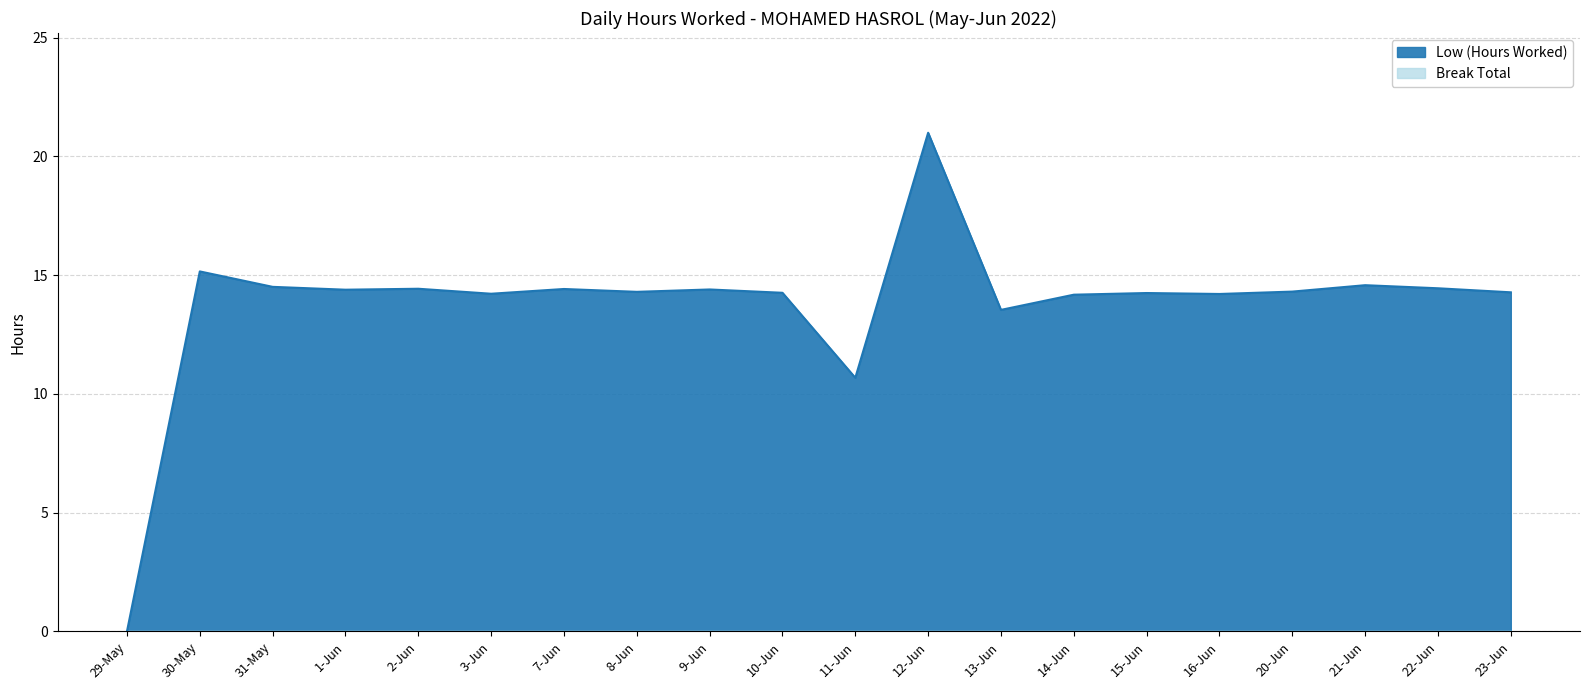

How many interior local valleys (lower than both neighbors) does the data have?

6